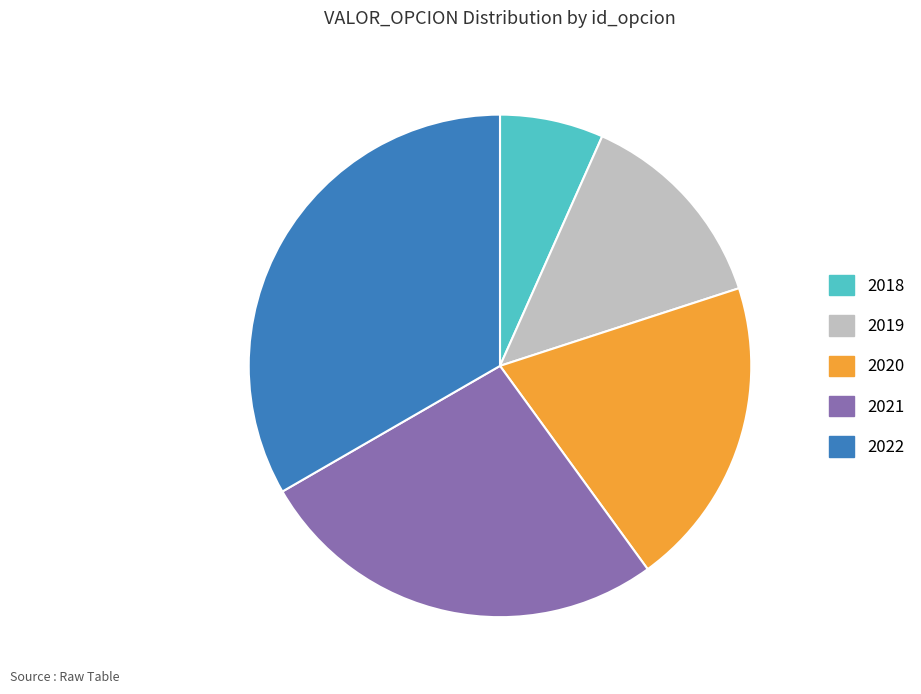

Which category has the smallest portion of the pie?

2018